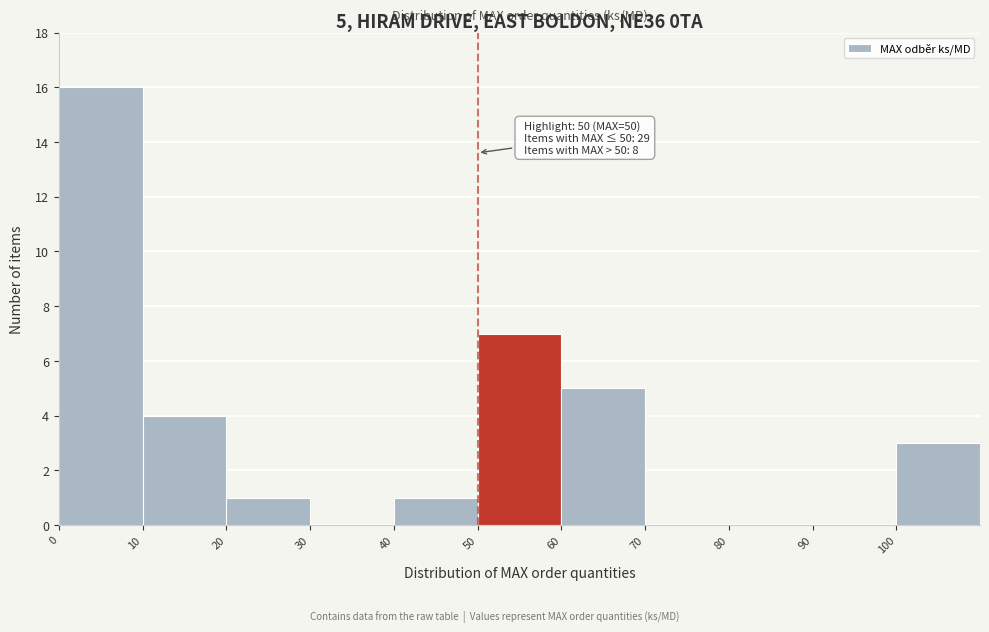

Which range on the x-axis has the tallest bar?

0 to 10